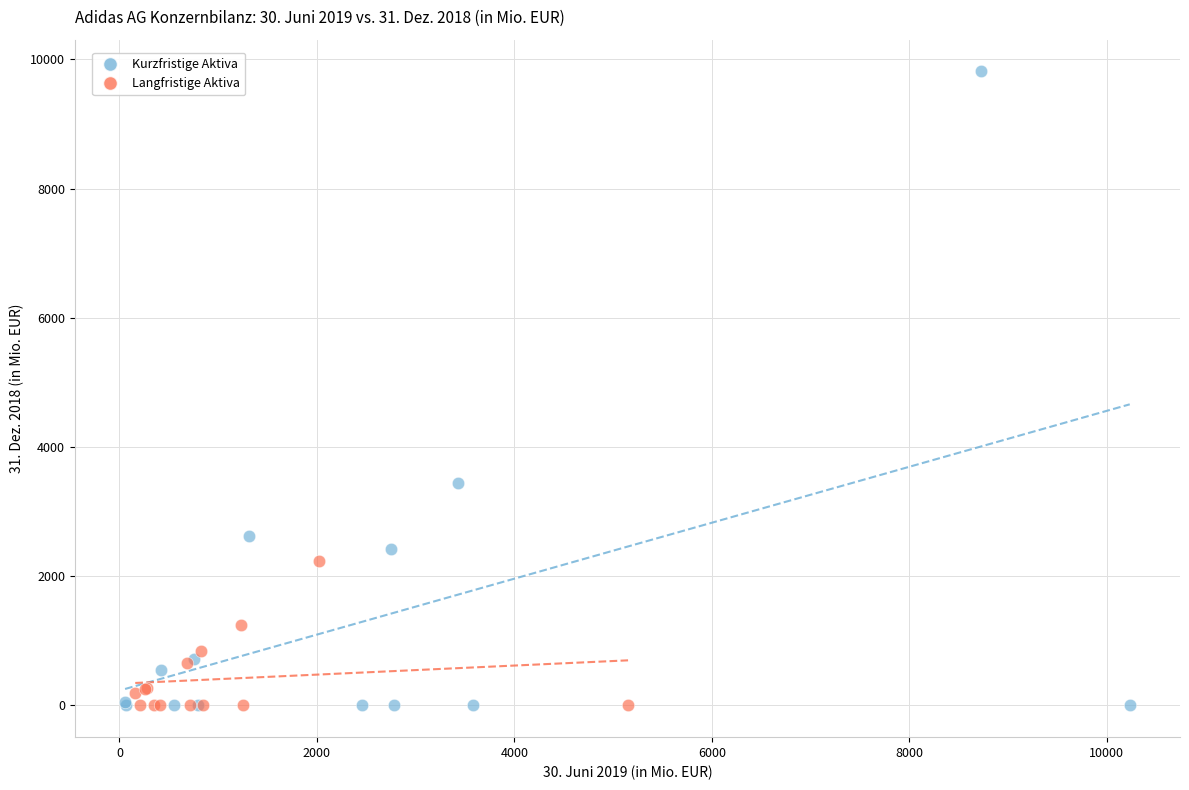

Which series has the largest Y range (max minus min)?

Kurzfristige Aktiva